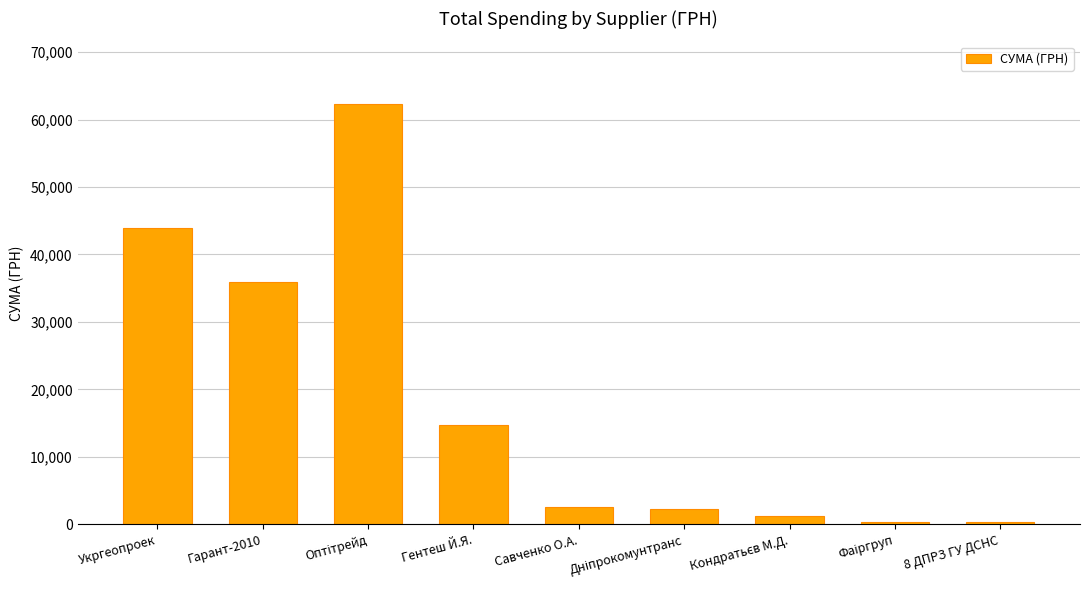

Is it true that the value at Гарант-2010 is 17026.8?

False